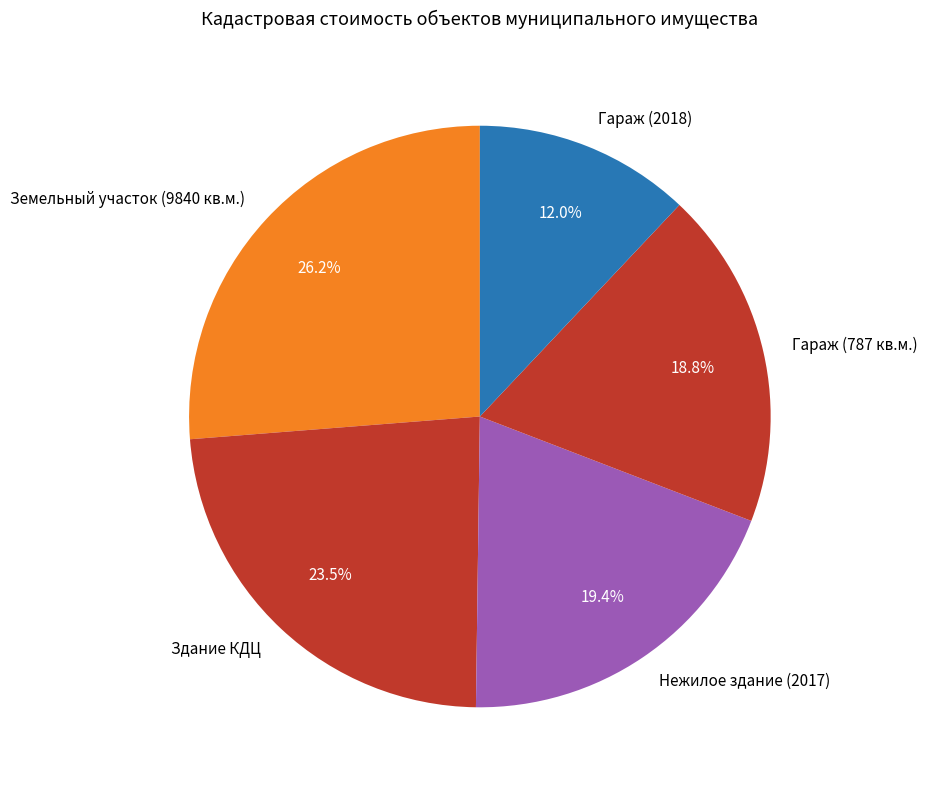

What is the ratio of the value at Земельный участок (9840 кв.м.) to the value at Здание КДЦ?

1.1